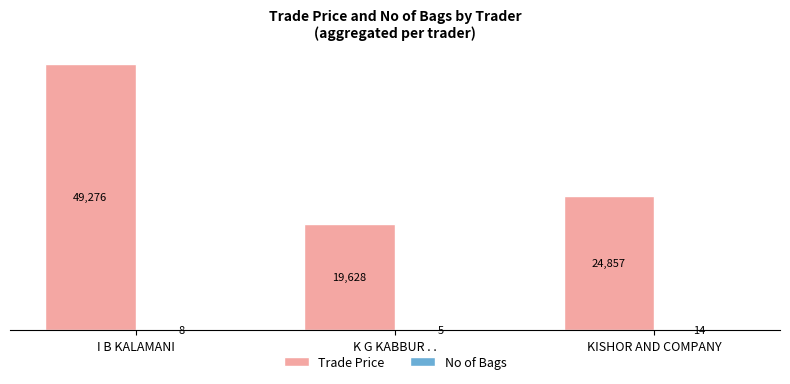

How many Trade Price values are between 19628 and 49276?

3